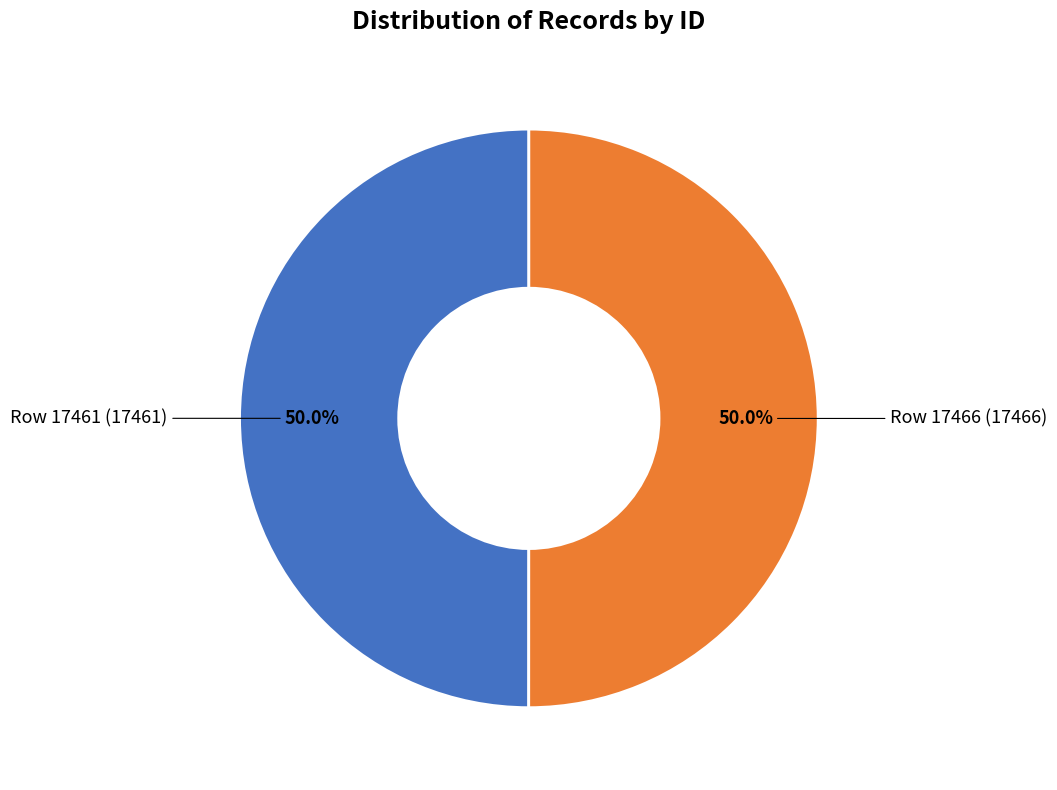

How many segments does this pie chart have?

2